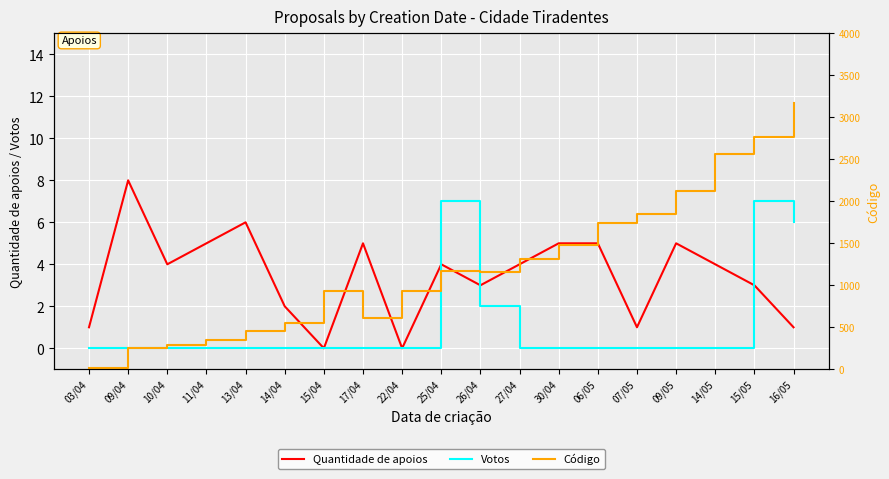

Does the chart display data point markers on the line(s)?

No